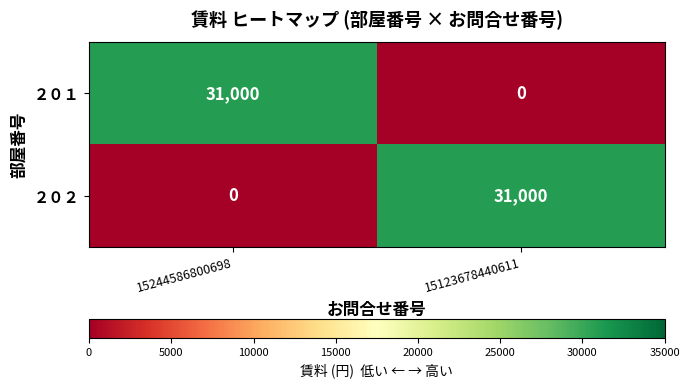

At how many categories does at least one series exceed 24736?

2